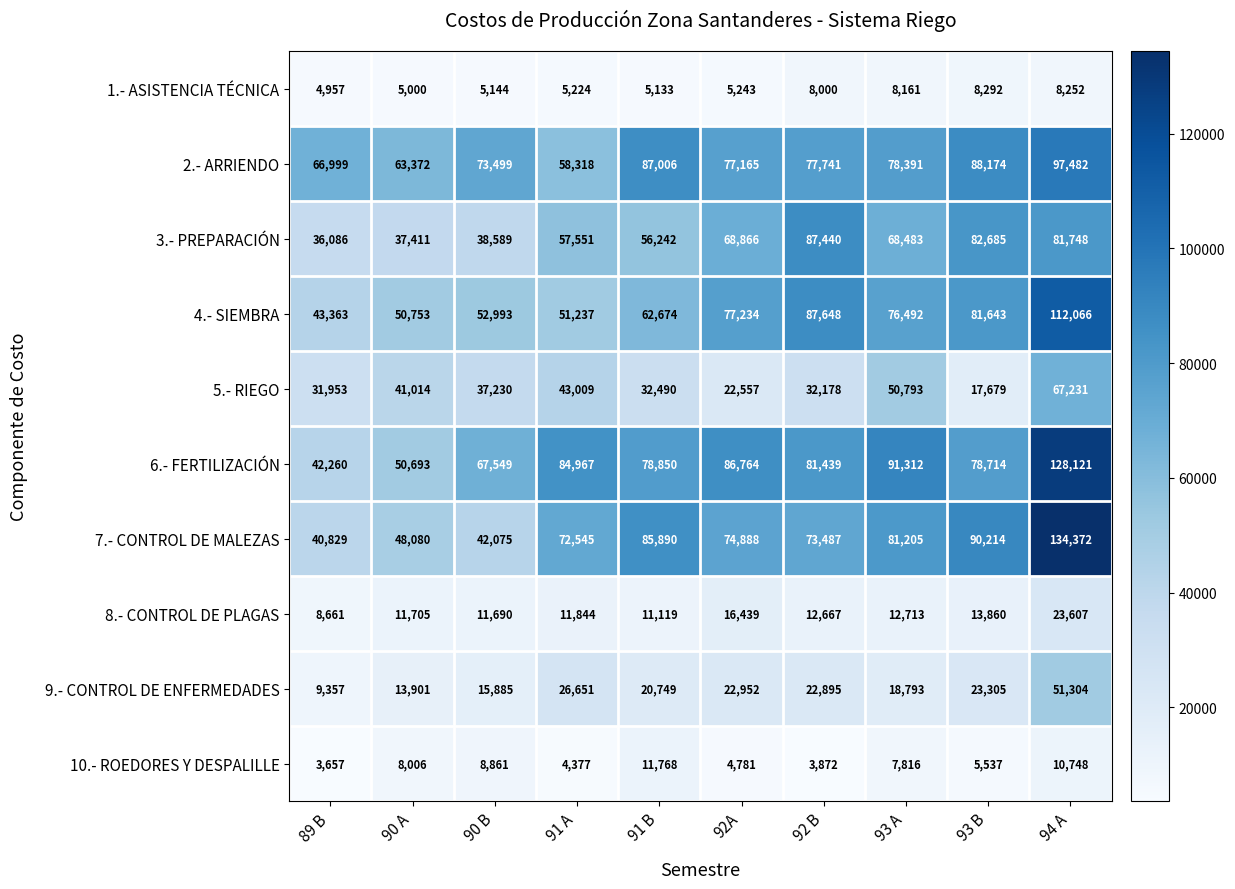

Rank the series at 89 B from lowest to highest value.

10.- ROEDORES Y DESPALILLE, 1.- ASISTENCIA TÉCNICA, 8.- CONTROL DE PLAGAS, 9.- CONTROL DE ENFERMEDADES, 5.- RIEGO, 3.- PREPARACIÓN, 7.- CONTROL DE MALEZAS, 6.- FERTILIZACIÓN, 4.- SIEMBRA, 2.- ARRIENDO